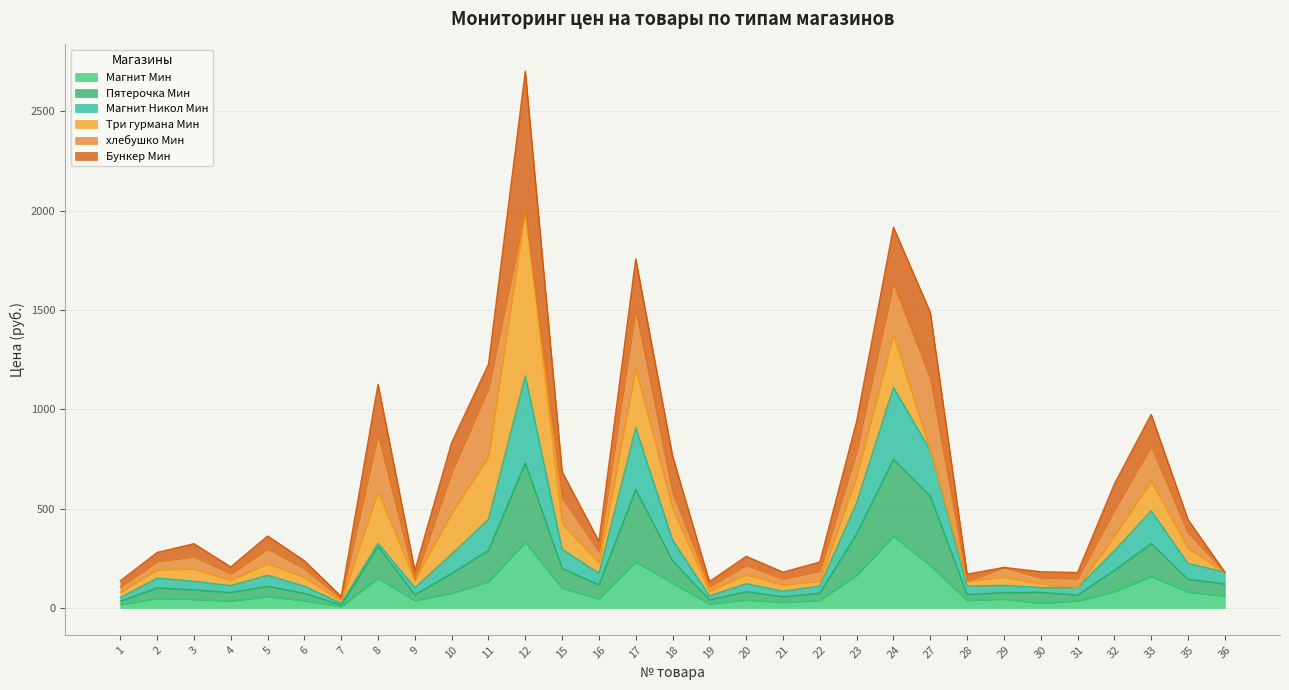

True or false: Магнит Никол Мин and Пятерочка Мин intersect in this chart.

False